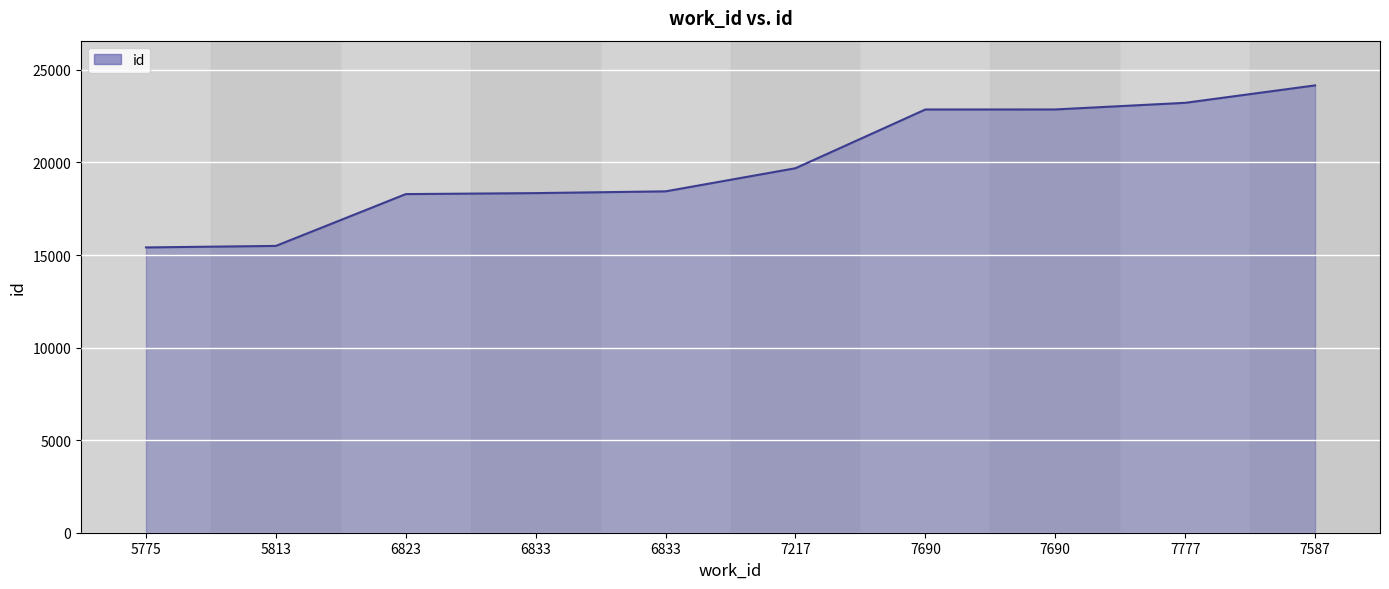

Is this an area chart (filled region under the line)?

Yes